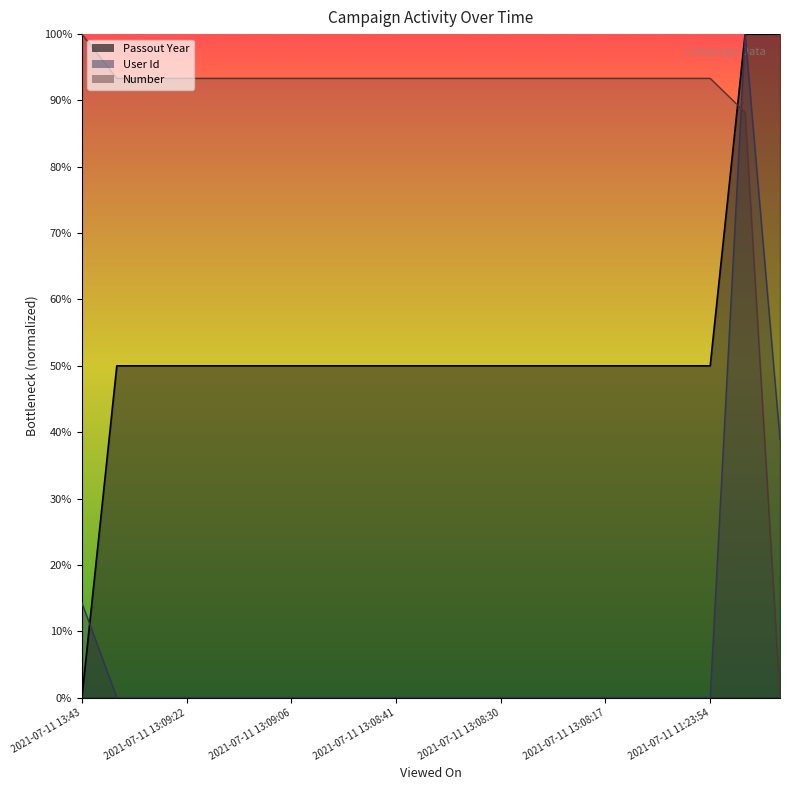

Reading left to right, what are all the values shown in this chart?

Passout Year: 0.0	50.0	50.0	50.0	50.0	50.0	50.0	50.0	50.0	50.0	50.0	50.0	50.0	50.0	50.0	50.0	50.0	50.0	50.0	100.0	100.0
User Id (scaled): 14.3	0.0	0.0	0.0	0.0	0.0	0.0	0.0	0.0	0.0	0.0	0.0	0.0	0.0	0.0	0.0	0.0	0.0	0.0	100.0	38.9
Number (scaled): 100.0	93.3	93.3	93.3	93.3	93.3	93.3	93.3	93.3	93.3	93.3	93.3	93.3	93.3	93.3	93.3	93.3	93.3	93.3	88.2	0.0